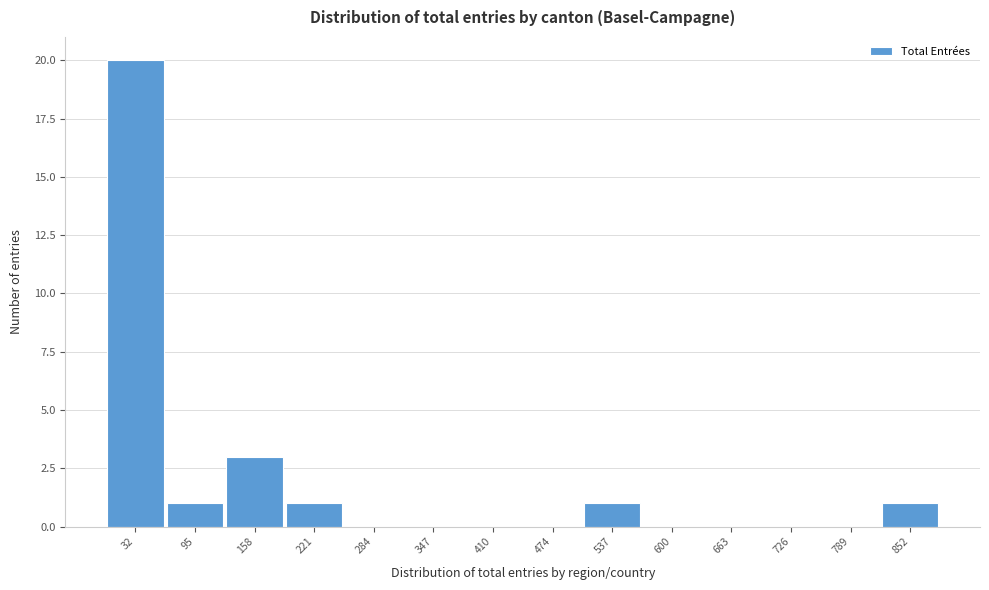

What is the height of the bar covering 820 to 880 on the x-axis? Neither the bar edges nor the heights are printed on the chart, so give them approximately, as read against the axes.

1